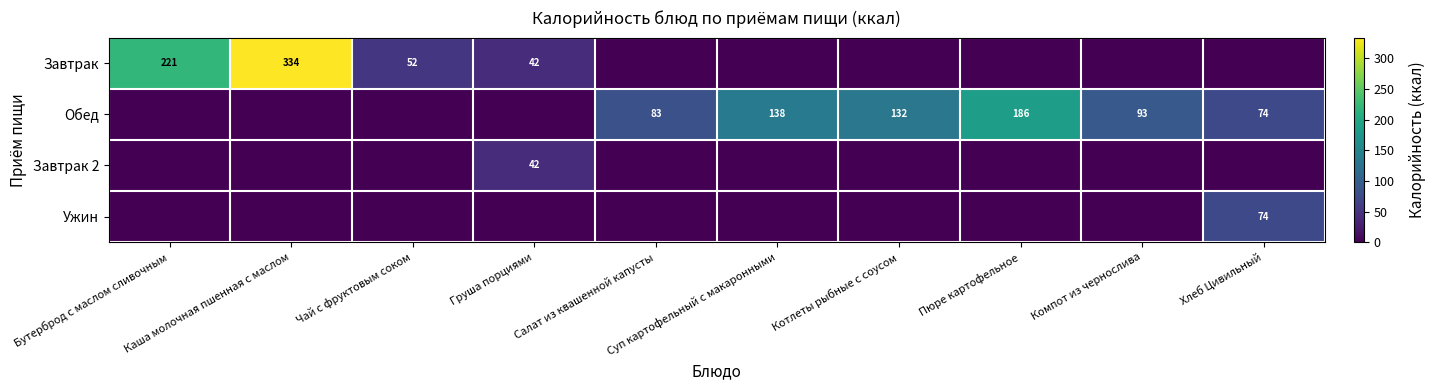

Is it true that Завтрак equals 87 at Чай с фруктовым соком?

False